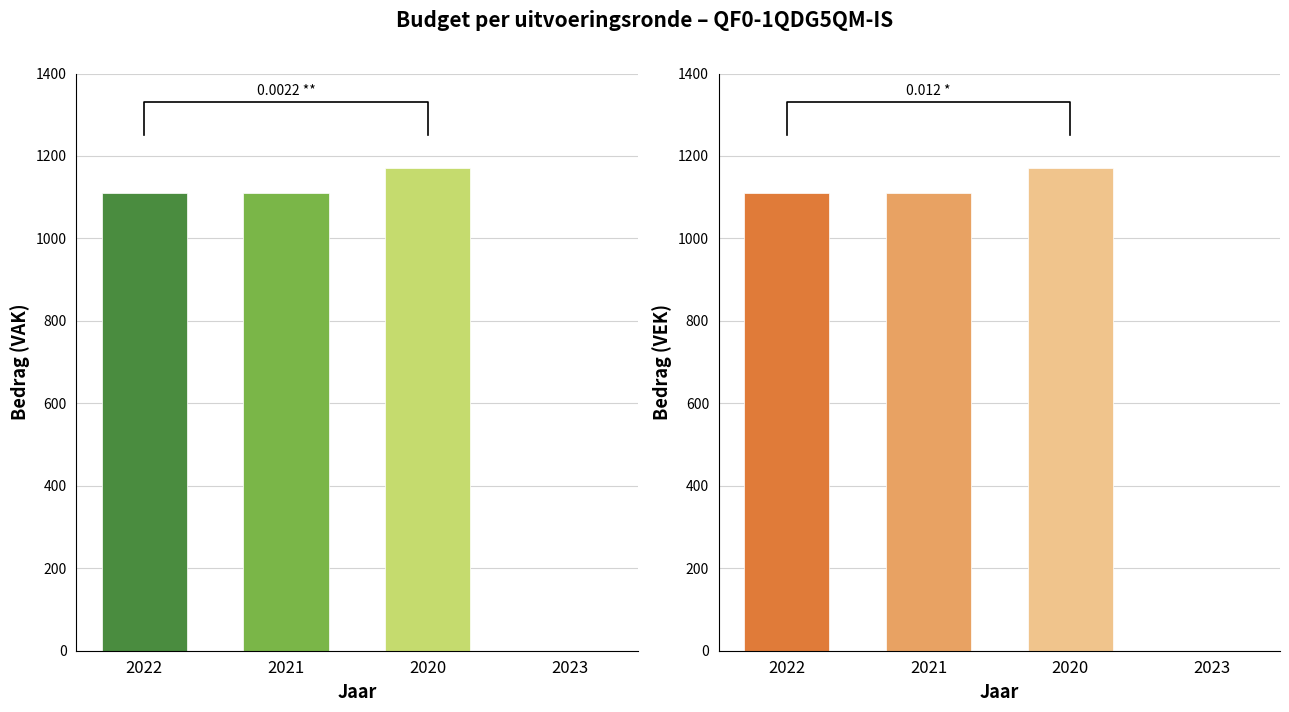

At which category is the sum across all series the highest?

2020 uitvoering